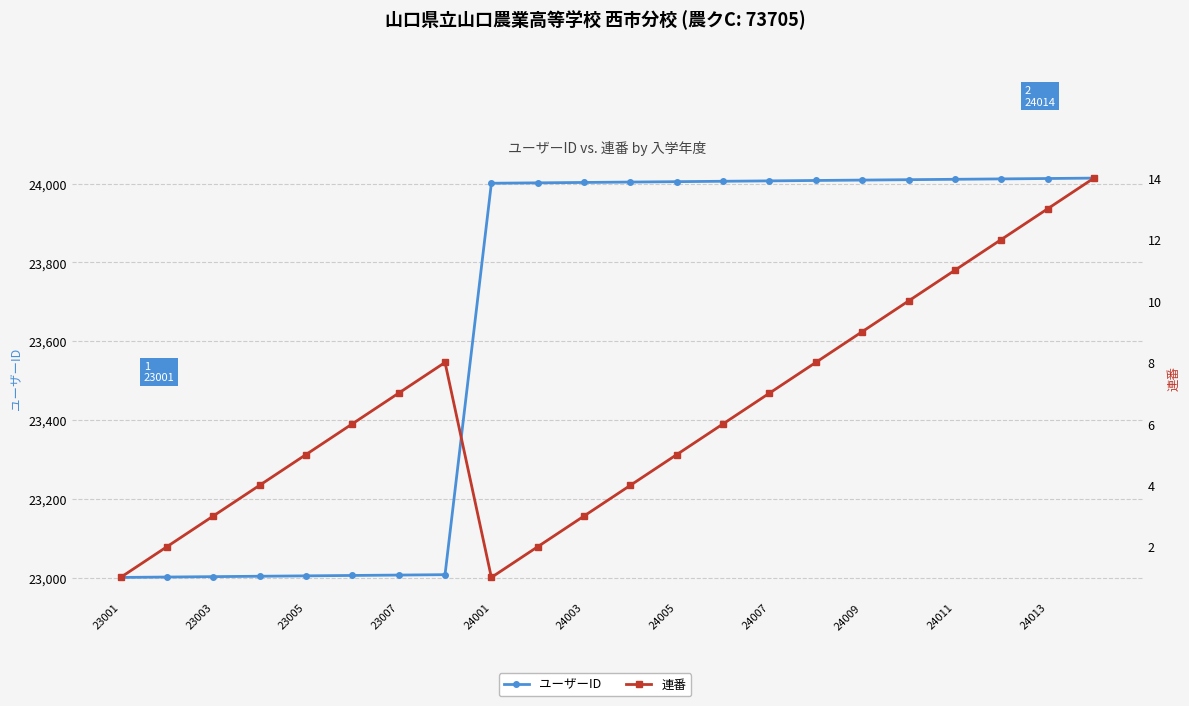

Which series has the largest total across all categories?

ユーザーID